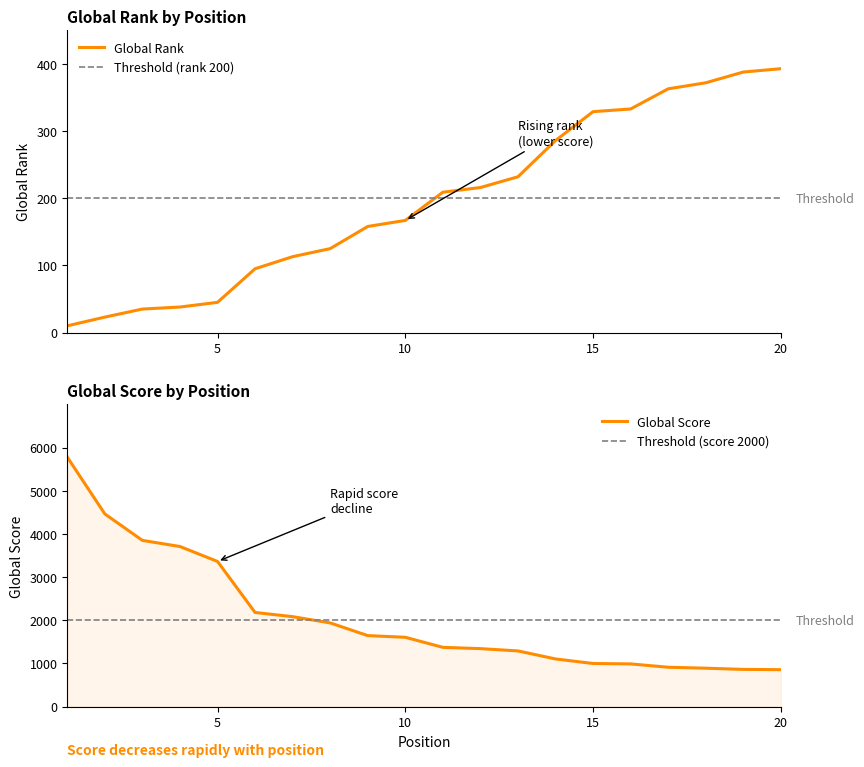

Rank the series by their maximum value, from lowest to highest.

Global Rank, Global Score